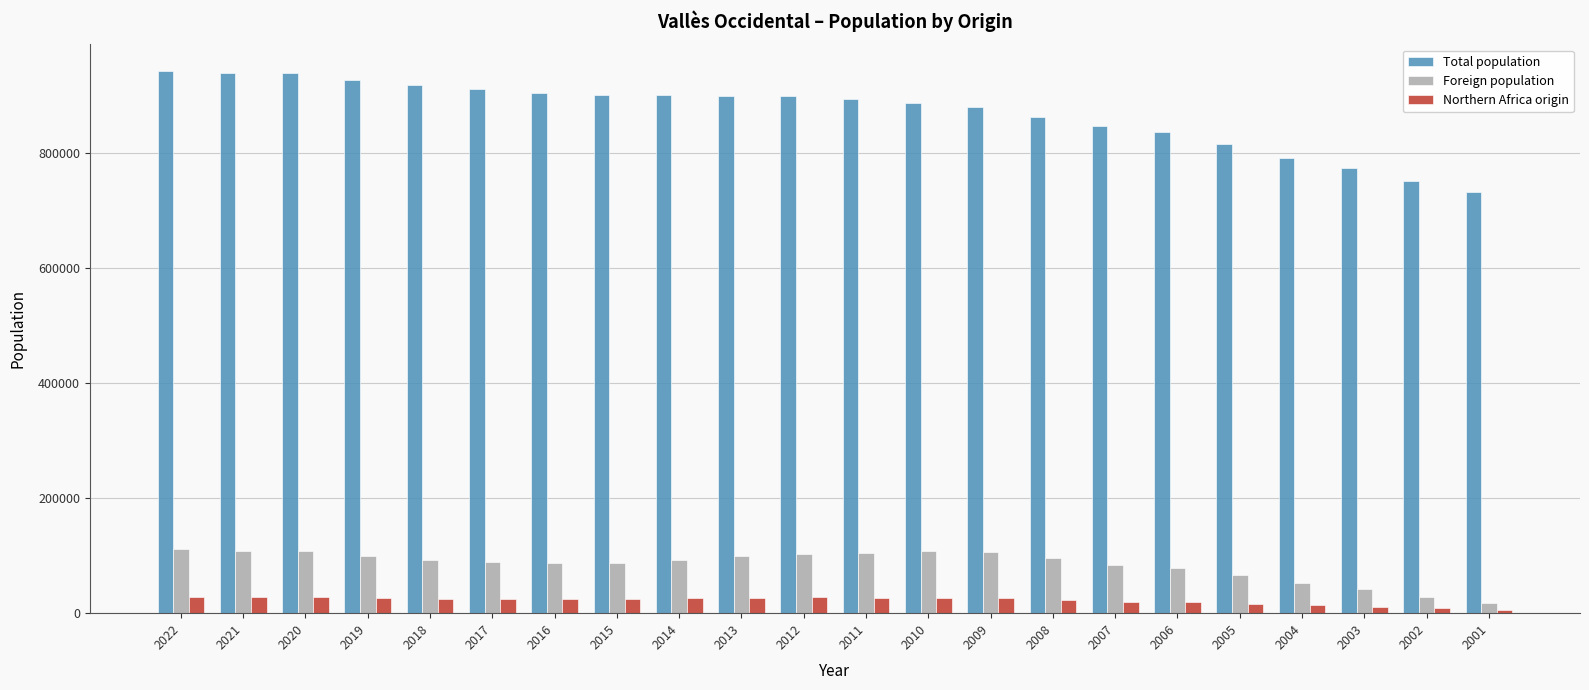

At which label does Foreign population first exceed 92714?

2022